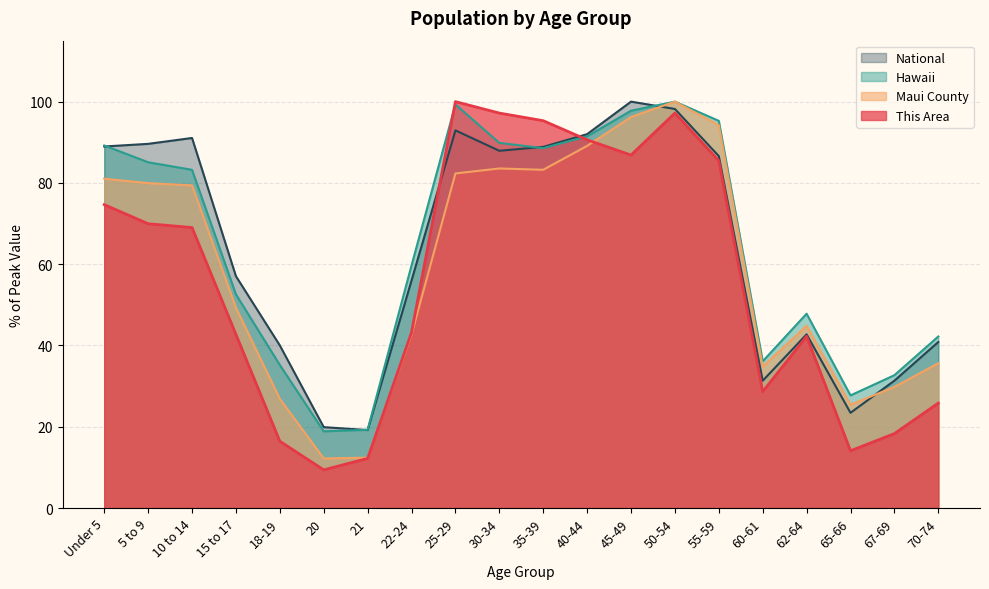

Where is the first local maximum for Hawaii?

25-29